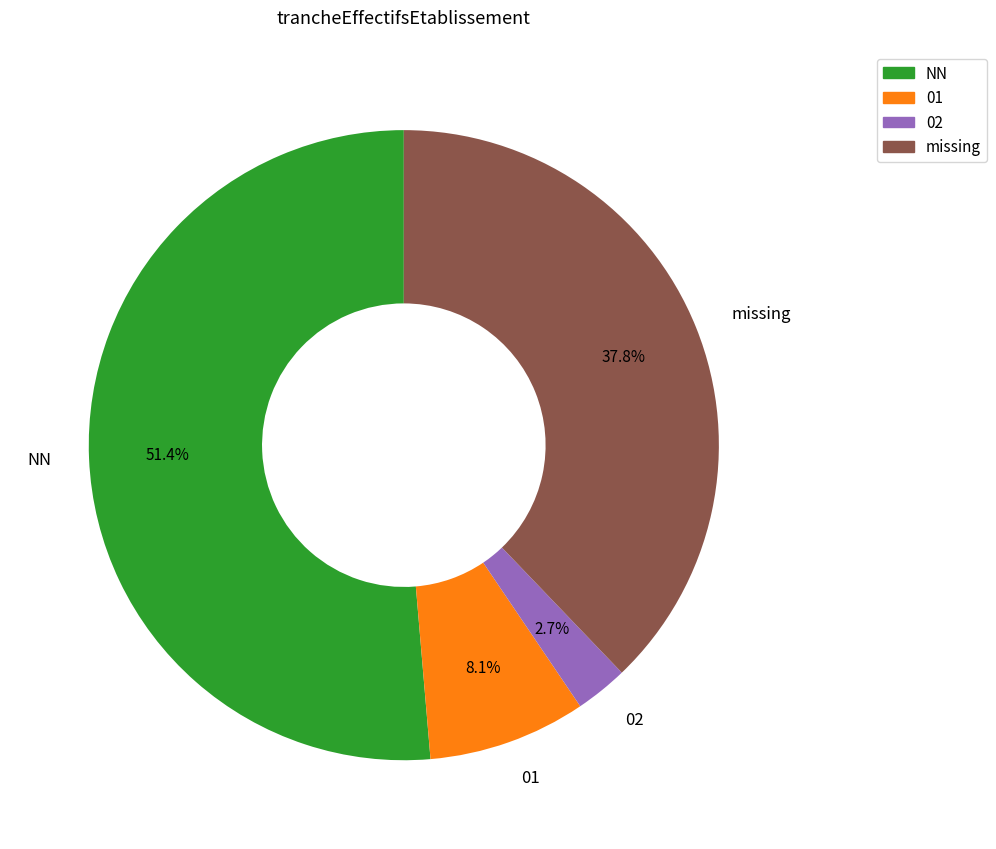

Count the number of slices in the pie.

4